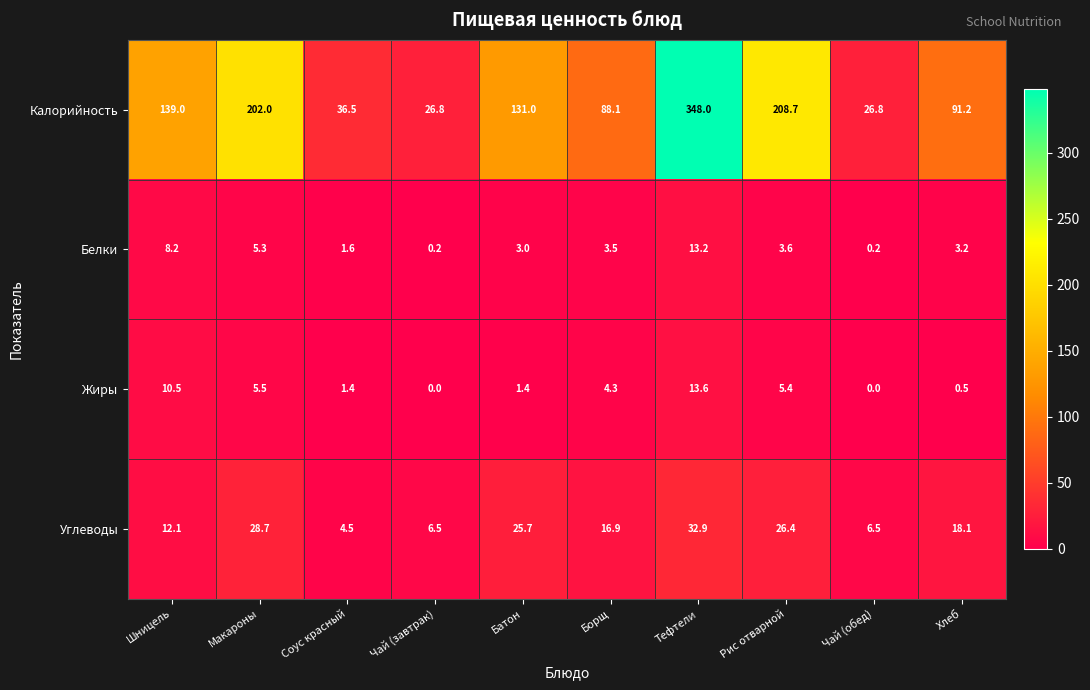

Rank the series by their maximum value, from highest to lowest.

Калорийность, Углеводы, Жиры, Белки